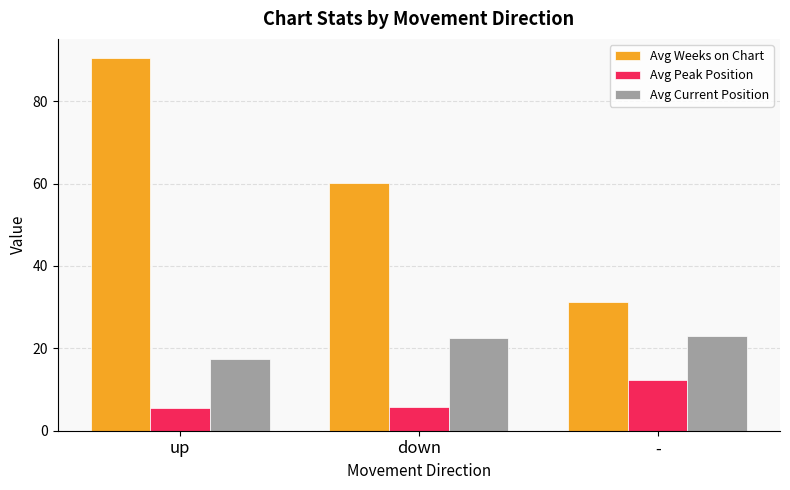

At which label is Avg Weeks on Chart closest to 60?

down